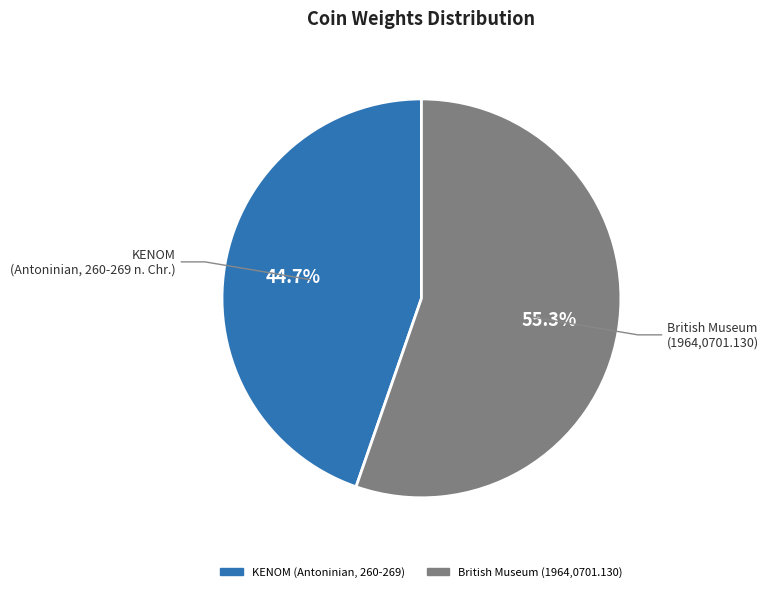

Does any single category account for the majority?

Yes